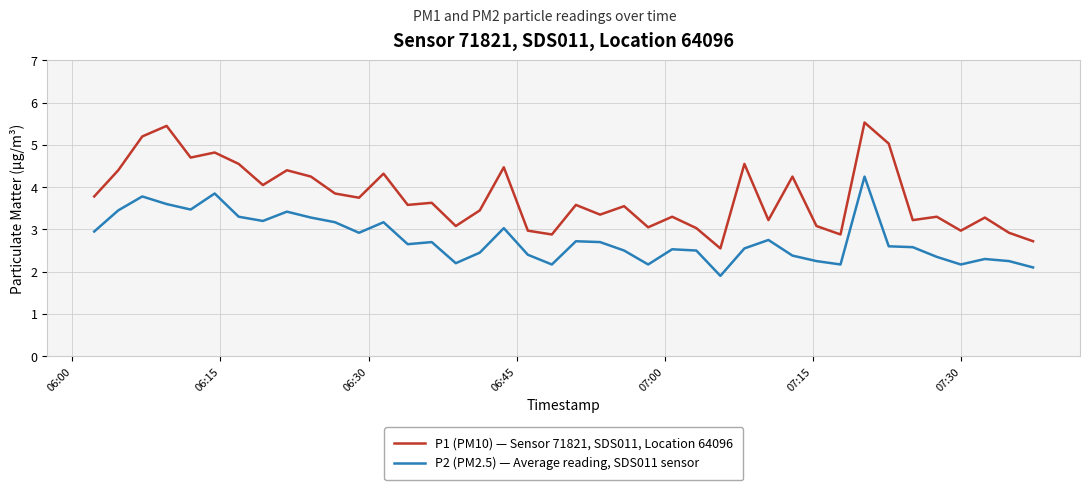

Which series has the largest total across all categories?

P1 (PM10) — Sensor 71821, SDS011, Location 64096